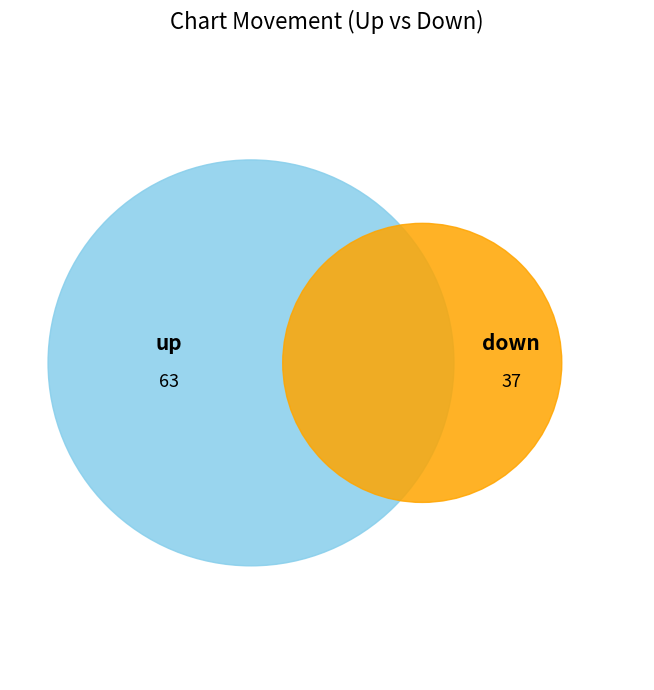

How many slices are in this pie chart?

2